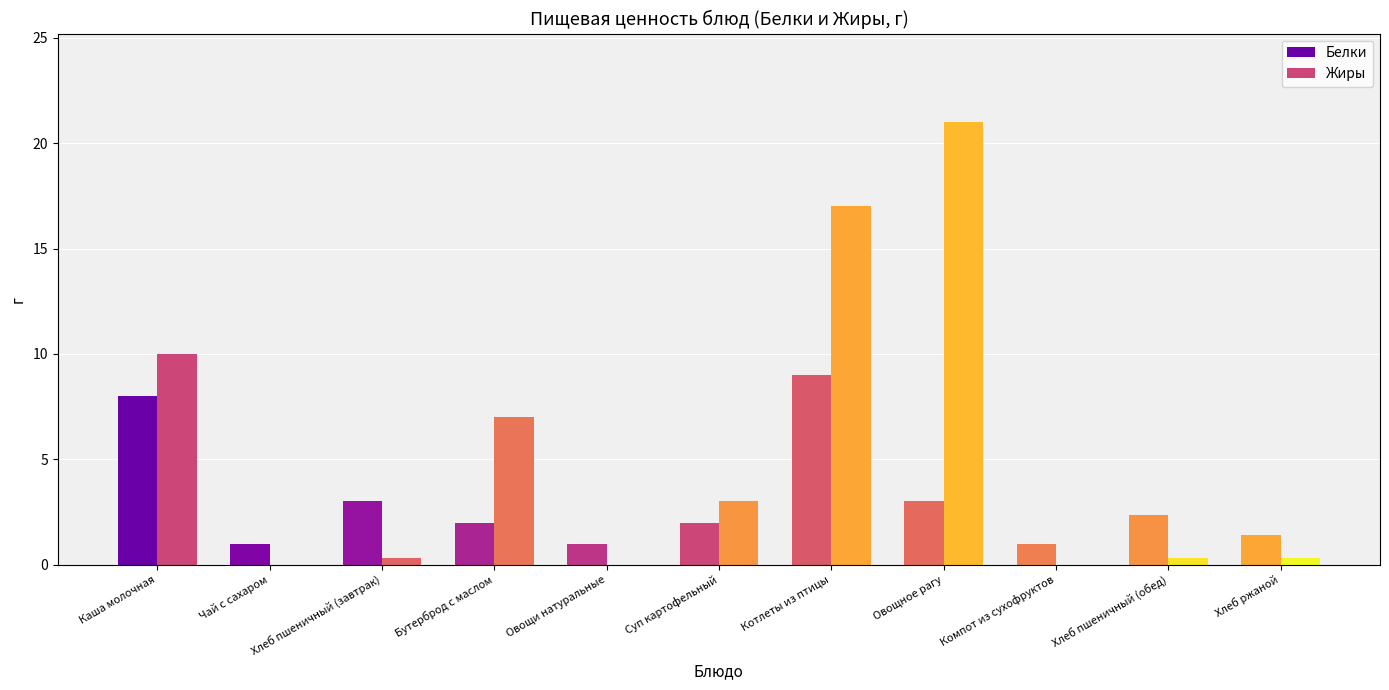

What is the maximum value for Жиры?

21.0